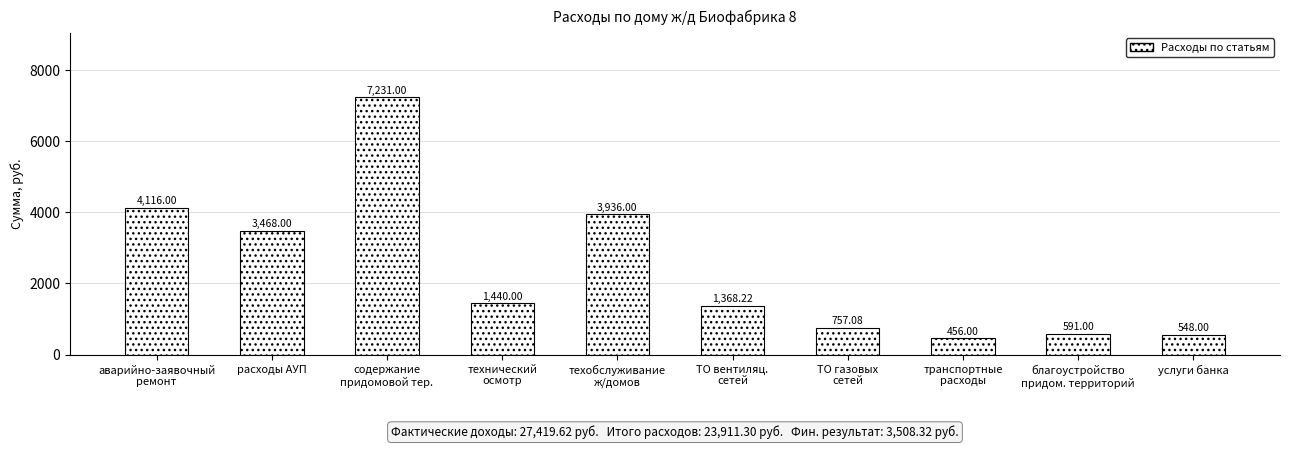

Which has a higher value, услуги банка or ТО газовых
сетей?

ТО газовых
сетей